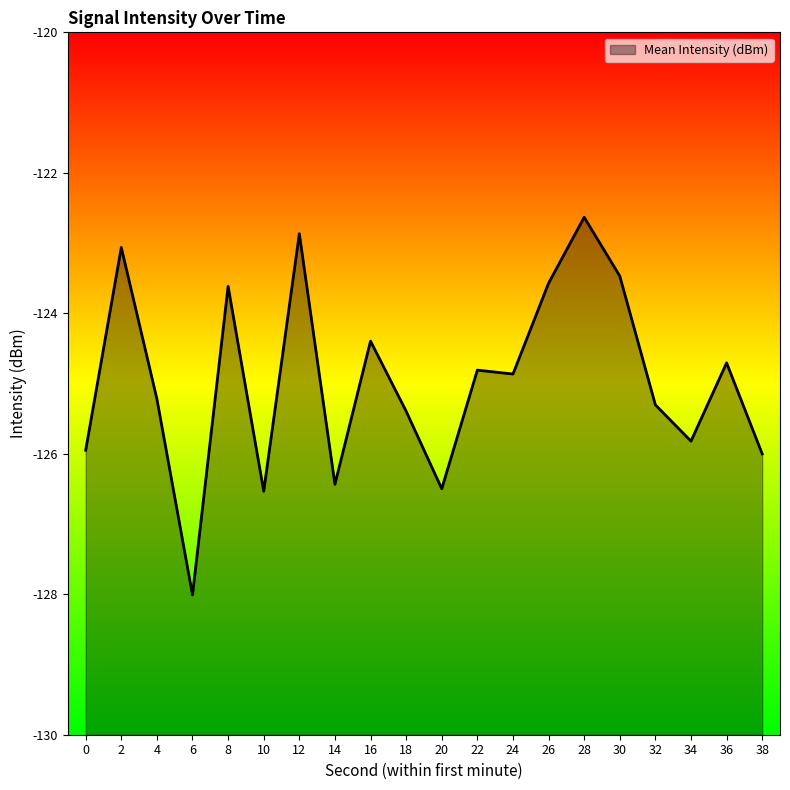

What is the sum of the values at 28 and 6?

-250.6